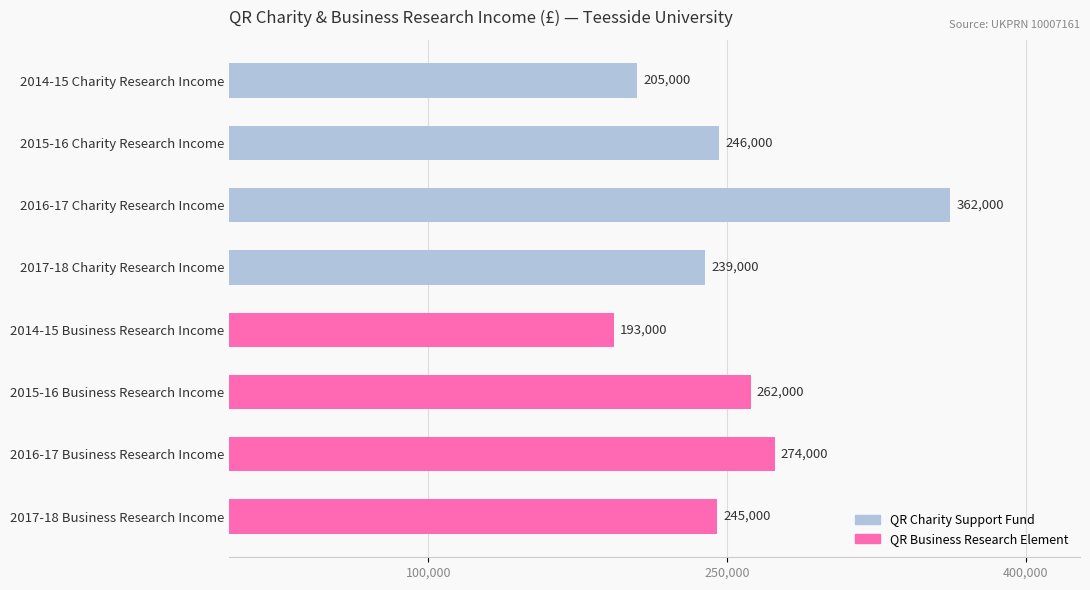

What is the label of the 8th bar from the bottom?

2014-15 Charity Research Income